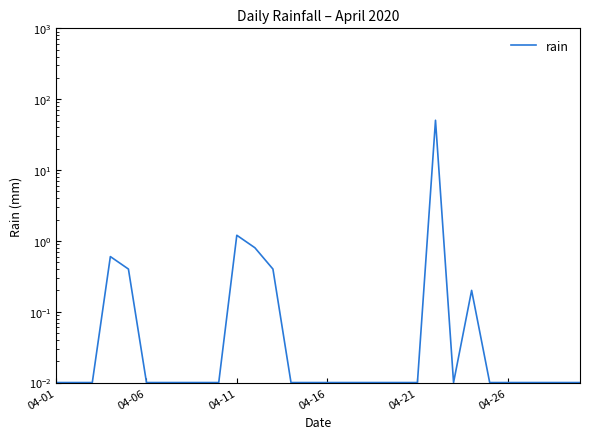

True or false: the data has more than 0 interior local peaks.

True